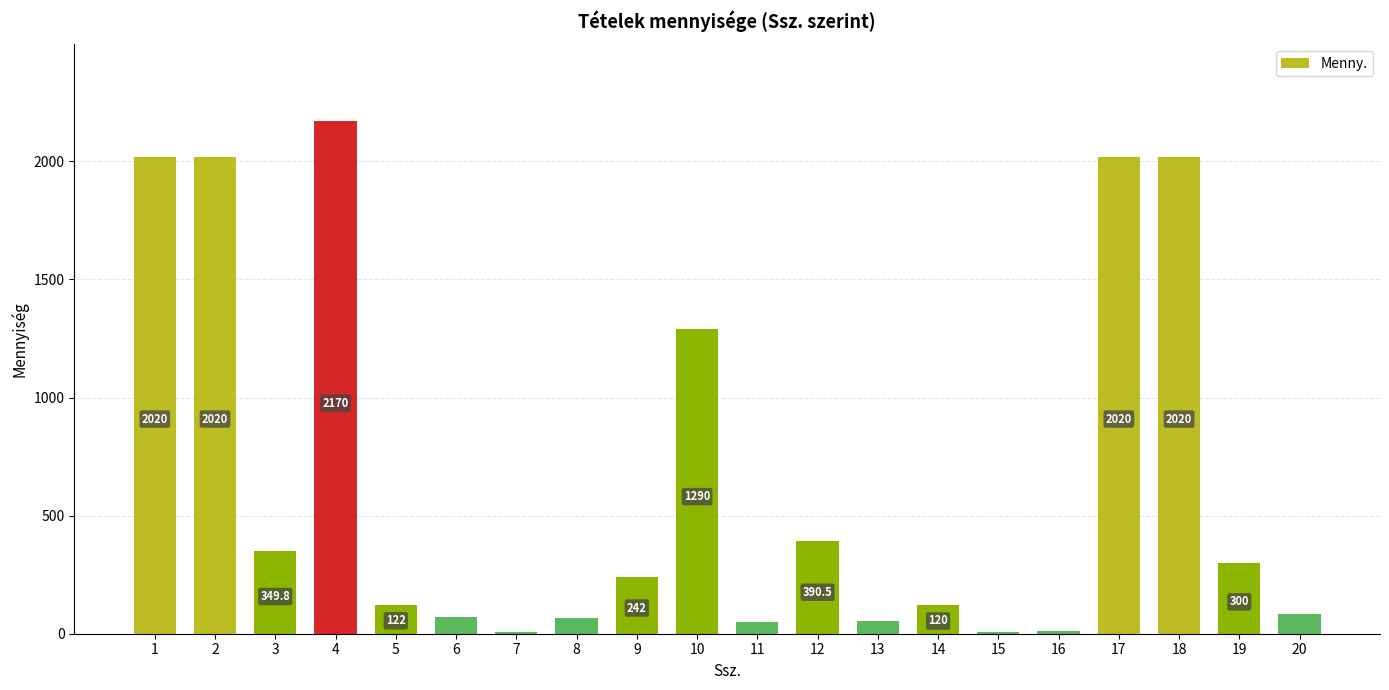

What is the sum of the values at 2 and 16?

2032.0